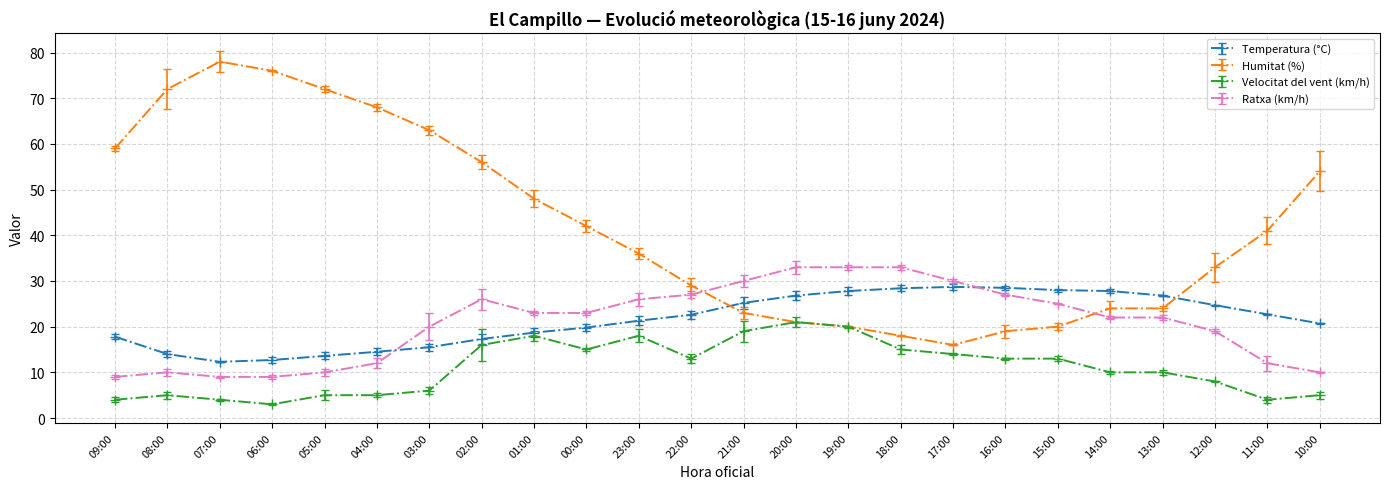

What is the maximum value for Velocitat del vent (km/h)?

21.0